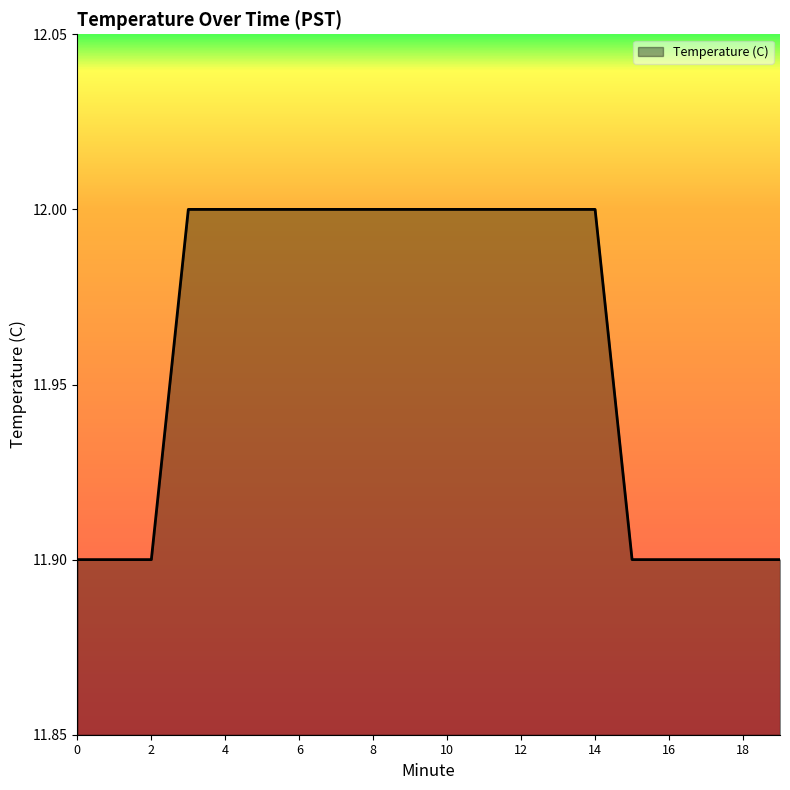

What is the minimum value shown in the chart?

11.9